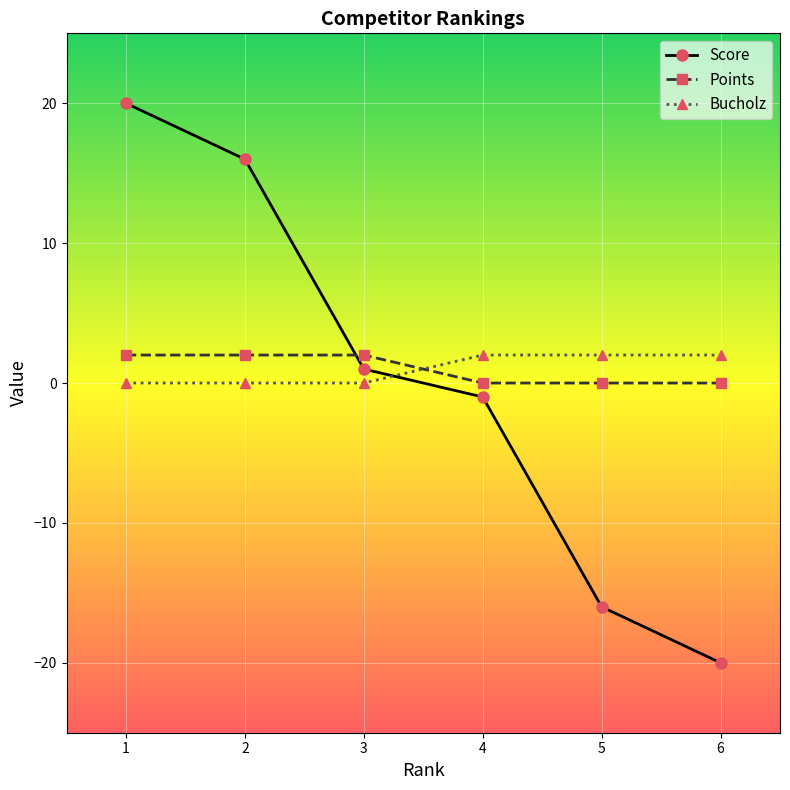

True or false: Points and Bucholz intersect in this chart.

True